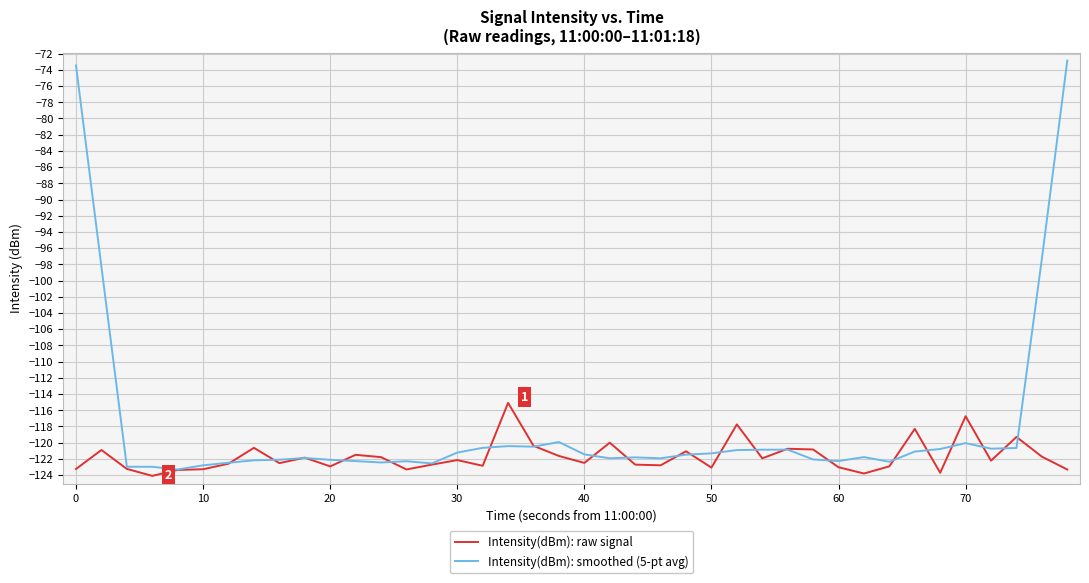

Rank the series by their average value, from highest to lowest.

Intensity(dBm): smoothed (5-pt avg), Intensity(dBm): raw signal